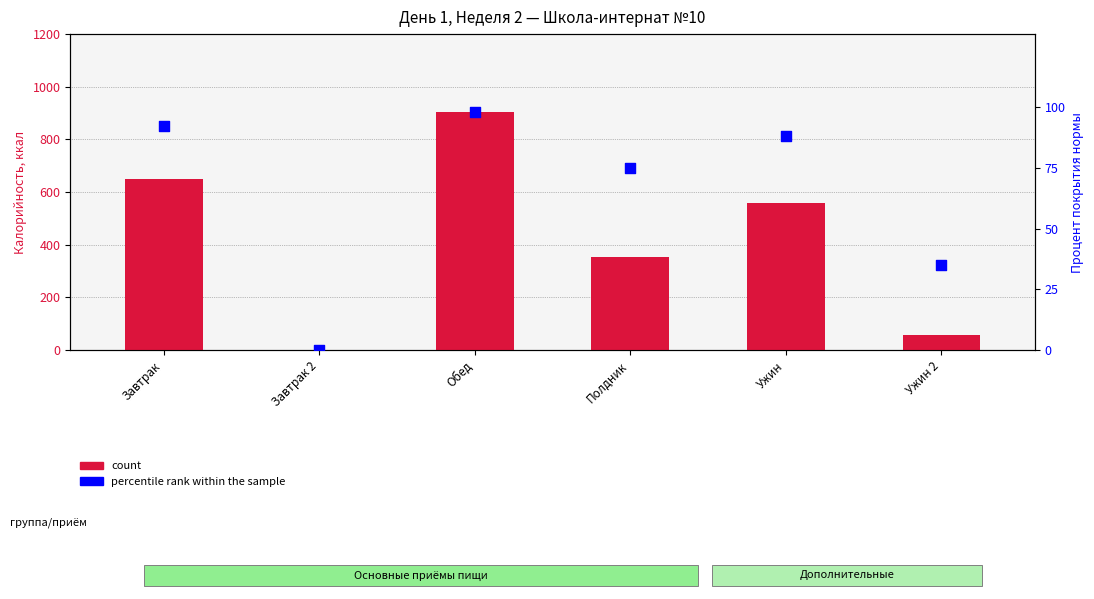

At which category is the sum across all series the highest?

Обед